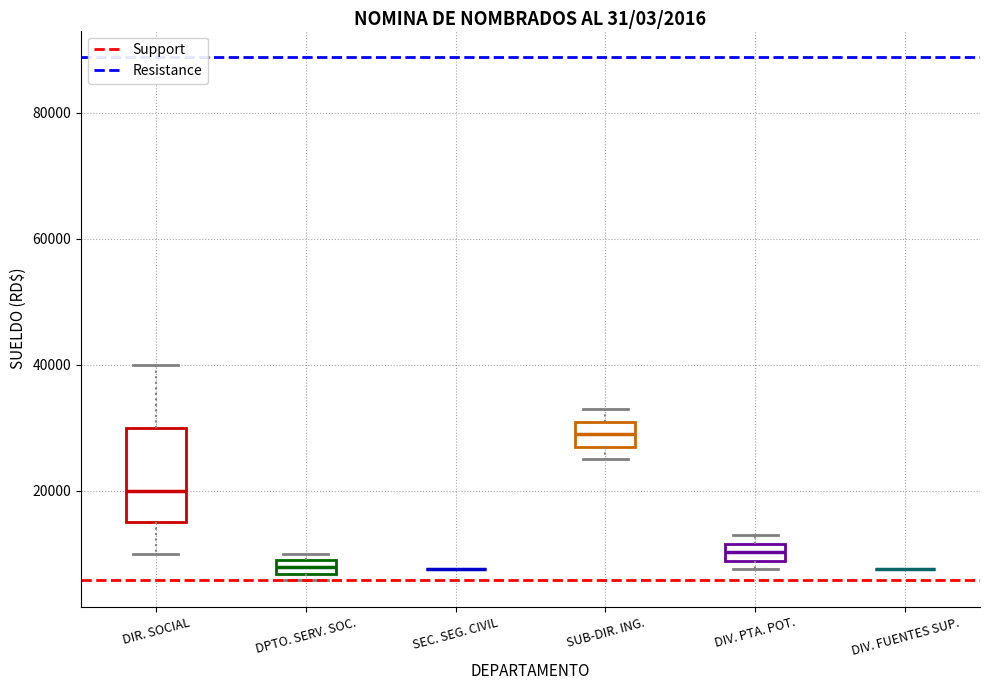

Comparing the boxes themselves (not the whiskers), which one is the tallest?

DIR. SOCIAL